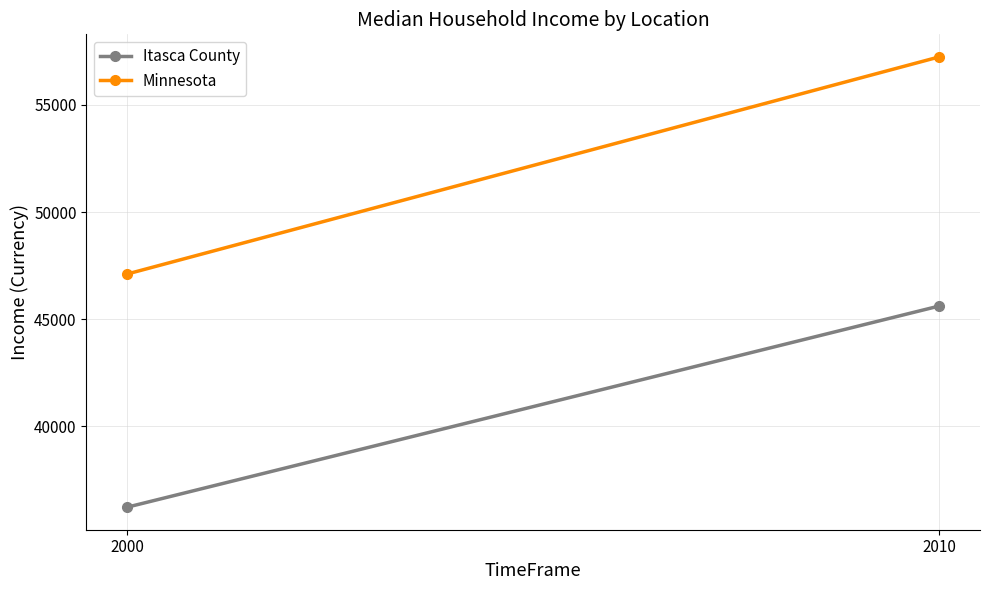

Which series has the widest spread of values?

Minnesota